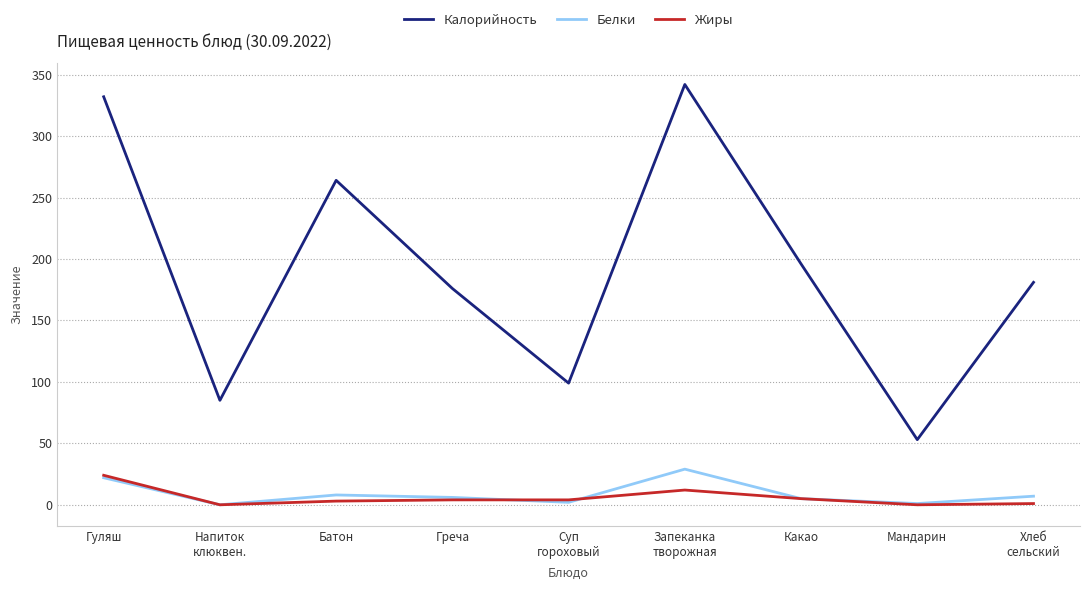

In Белки, how many points are higher than both neighbors (excluding endpoints)?

2